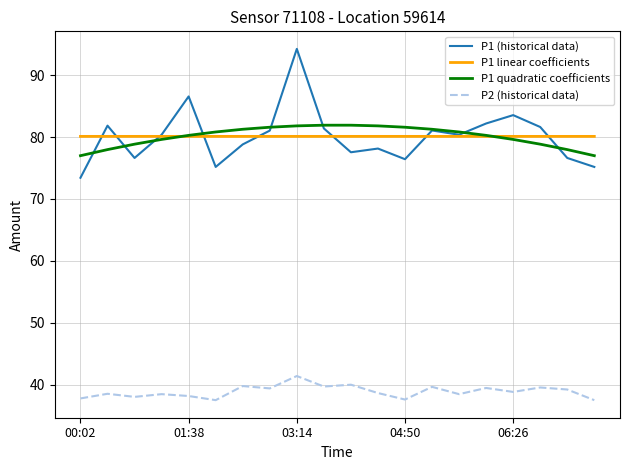

Which series has the largest range (max minus min)?

P1 (historical data)